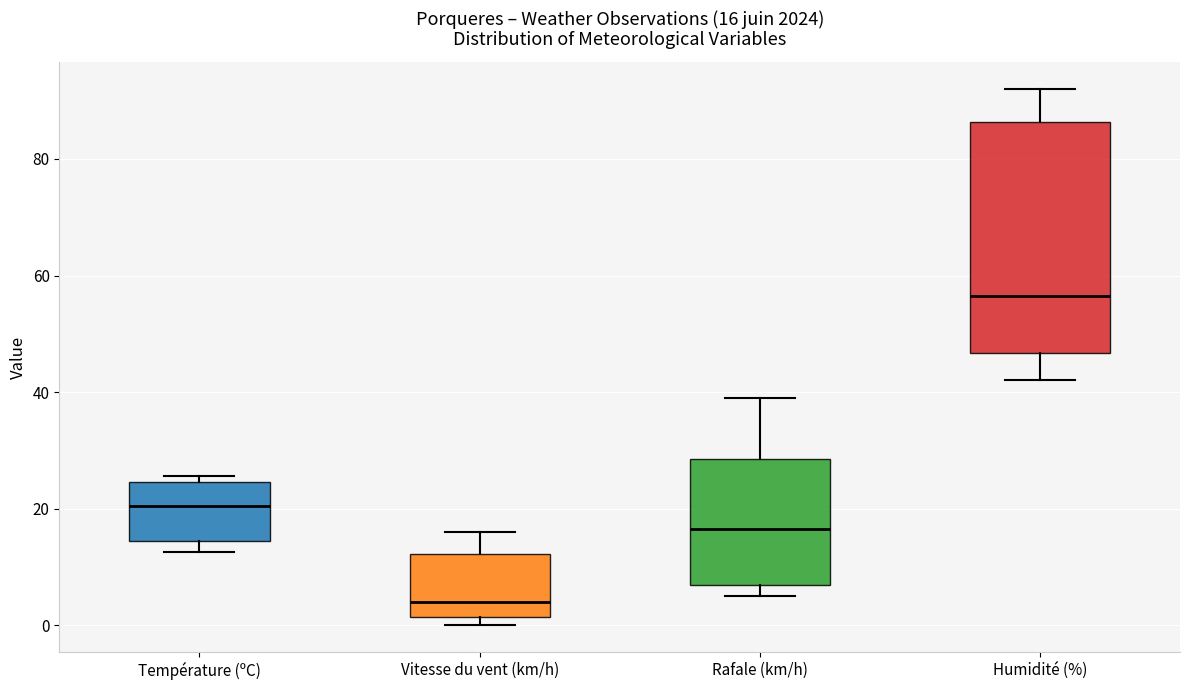

Which box is the tallest, from its lower edge to its upper edge?

Humidité (%)